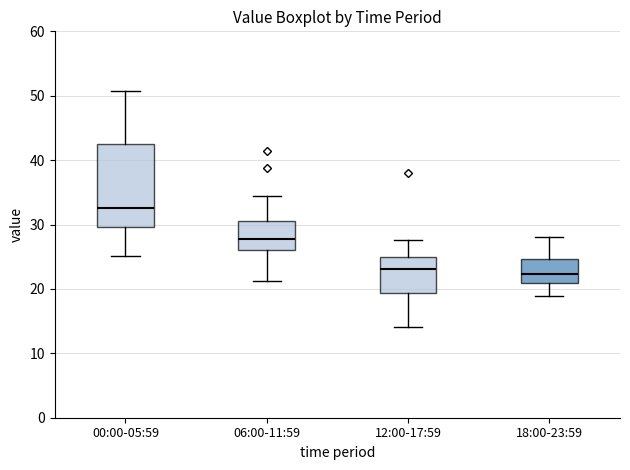

Which box is the tallest, from its lower edge to its upper edge?

00:00-05:59